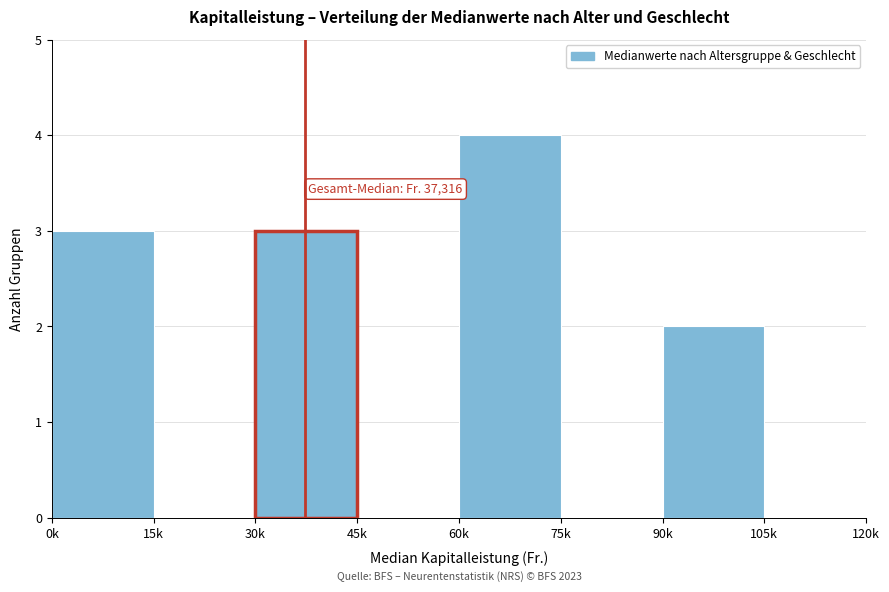

Reading left to right, transcribe all the data shown in this chart.

0k=3	15k=0	30k=3	45k=0	60k=4	75k=0	90k=2	105k=0